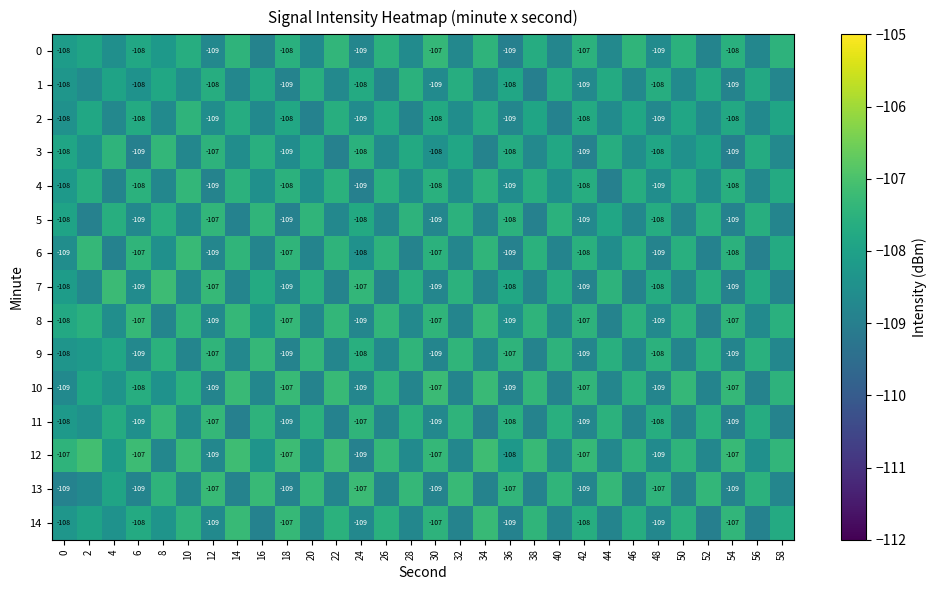

What is the sum of all 1 values?

-3247.2